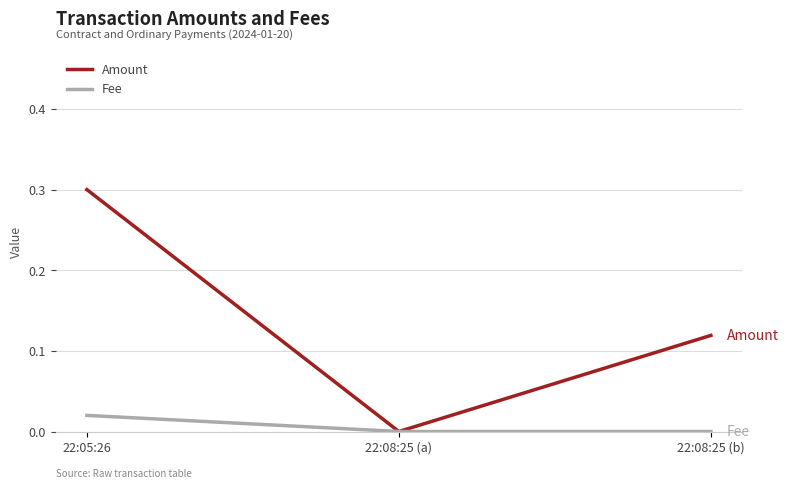

True or false: Amount has a value of 0.0 at 22:08:25 (a).

True